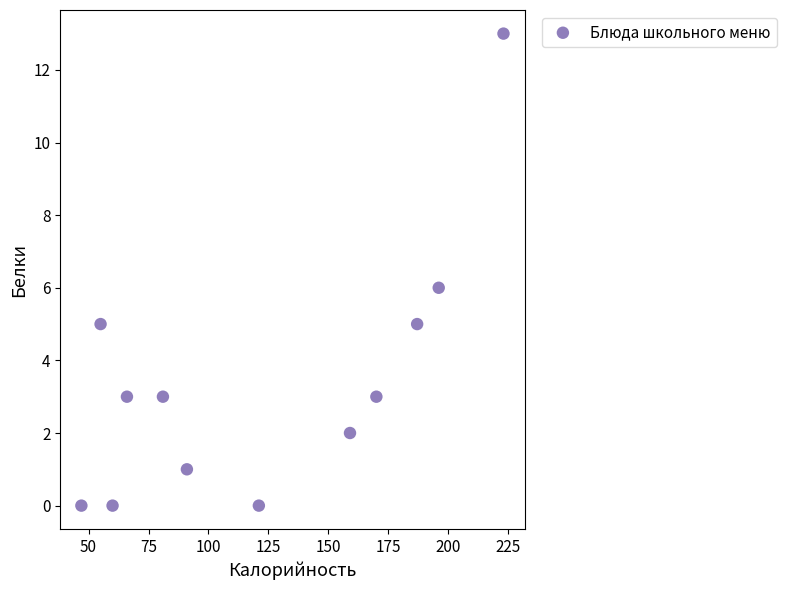

What is the average X value?

121